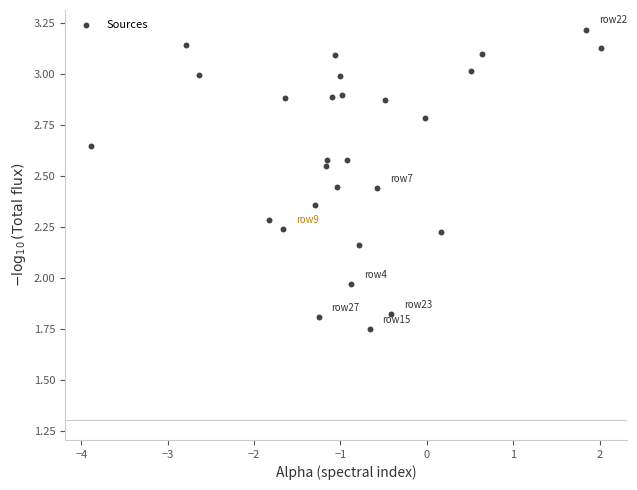

What is the range of Y values (max minus min)?

1.5